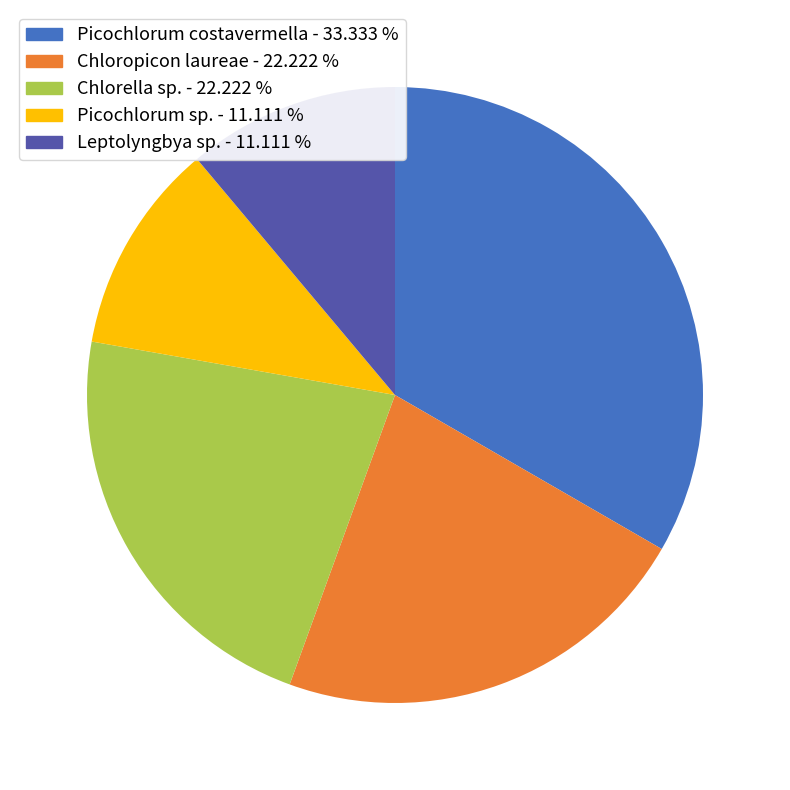

Does any single category account for the majority?

No